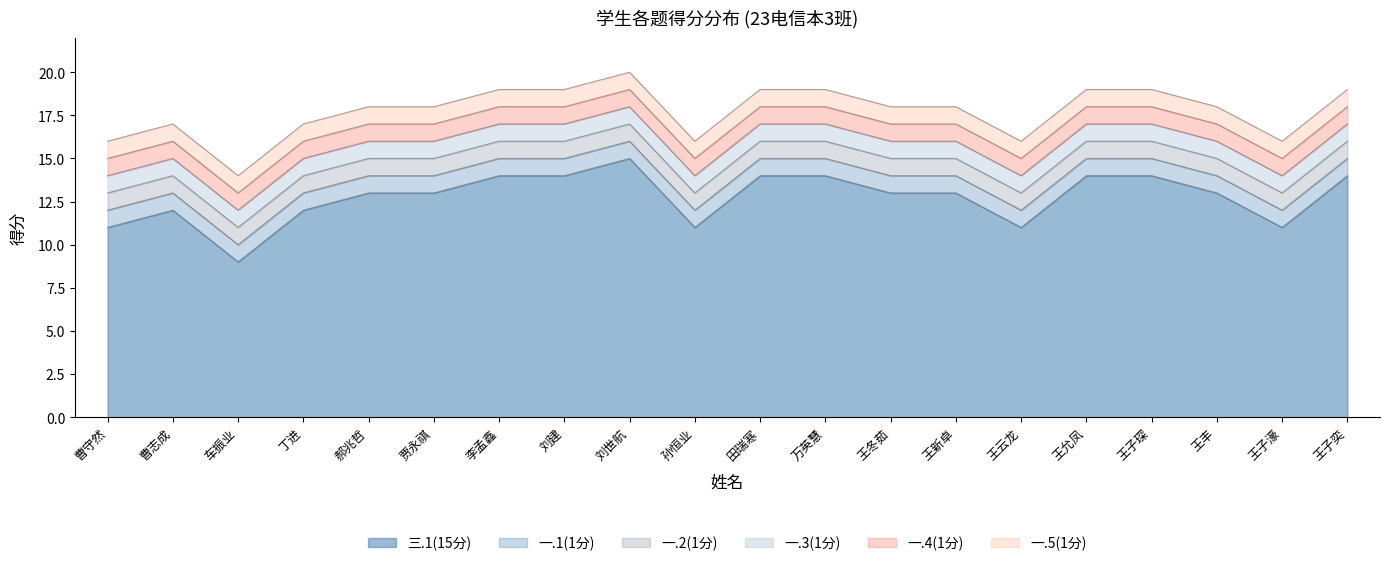

Count the number of data series in this chart.

6